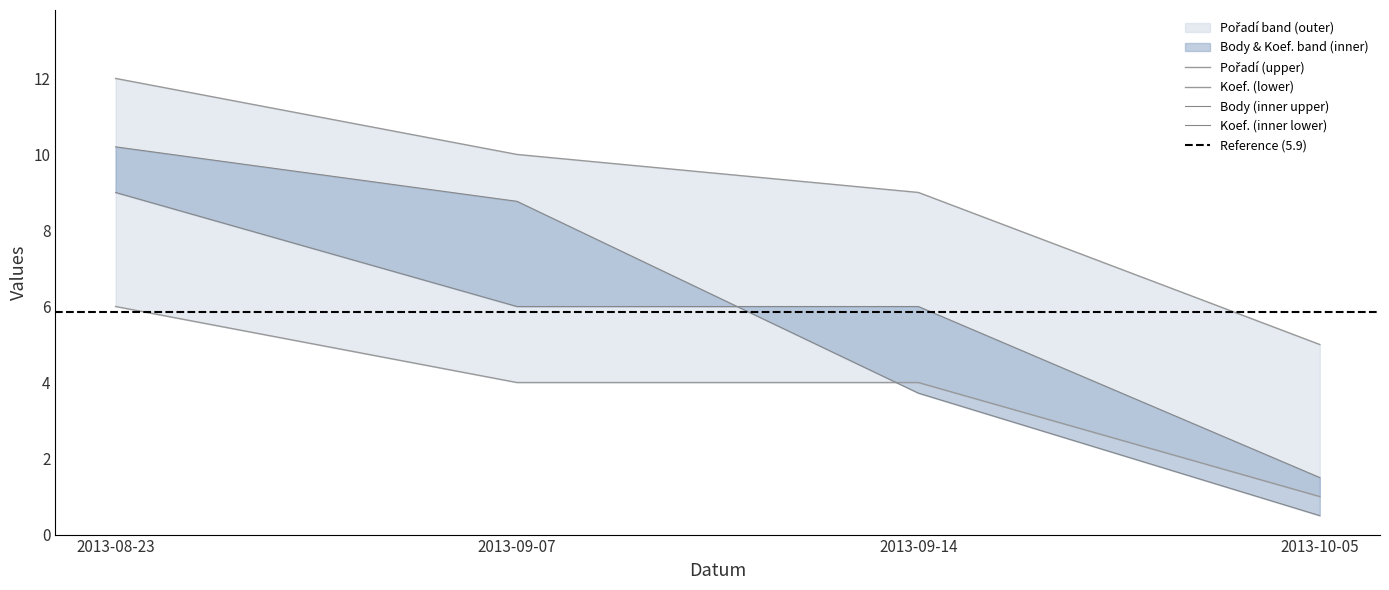

Which series has the largest total across all categories?

Pořadí